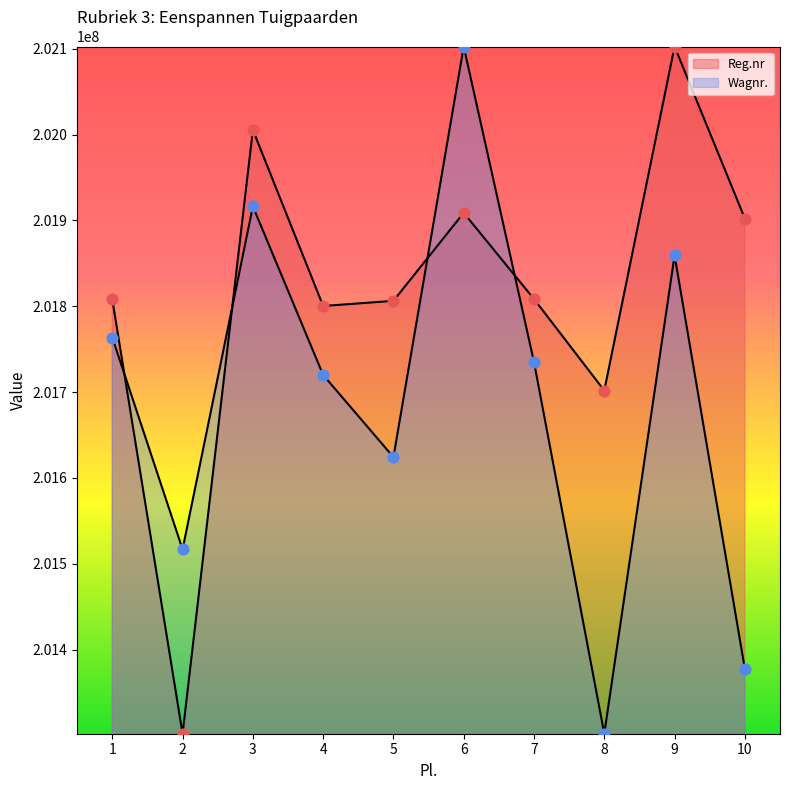

What is the total value across all series at 7?

403543278.2